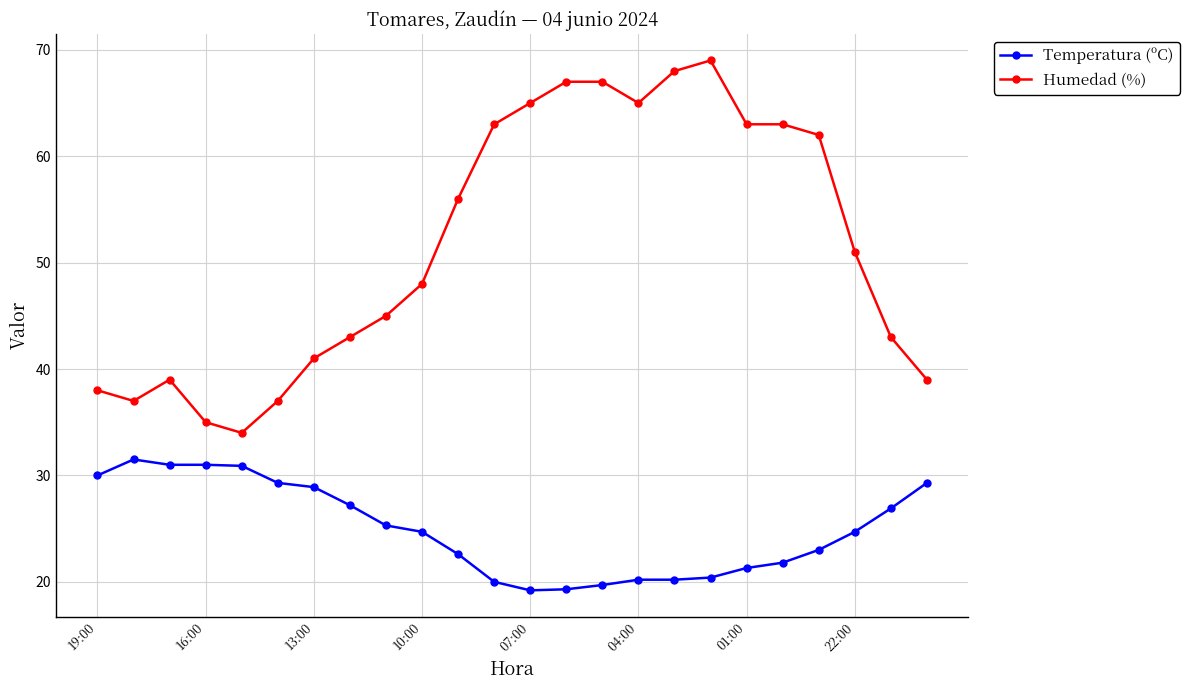

What is the lowest value of the Temperatura (ºC) series?

19.2